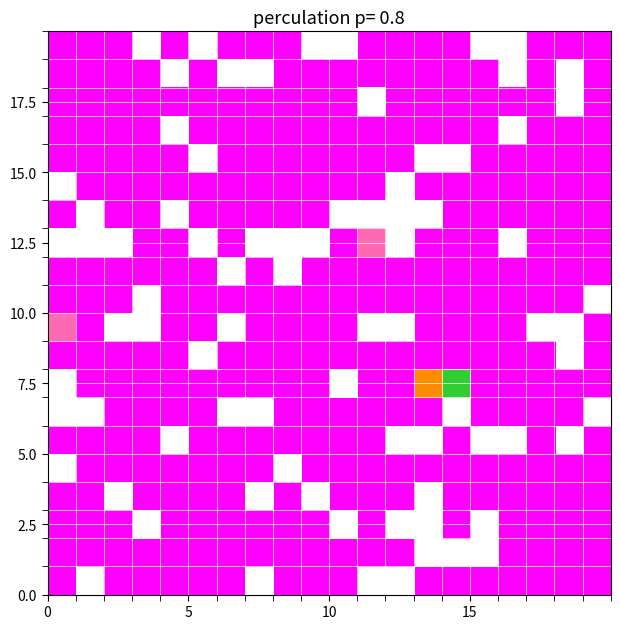

Which series has the largest range (max minus min)?

7.5